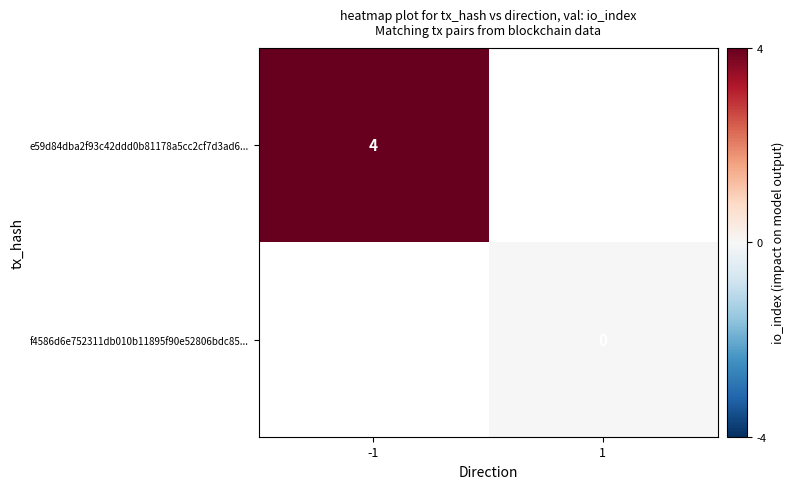

Is the value of f4586d6e752311db010b11895f90e52806bdc85... at 1 greater than the value of e59d84dba2f93c42ddd0b81178a5cc2cf7d3ad6... at -1?

No